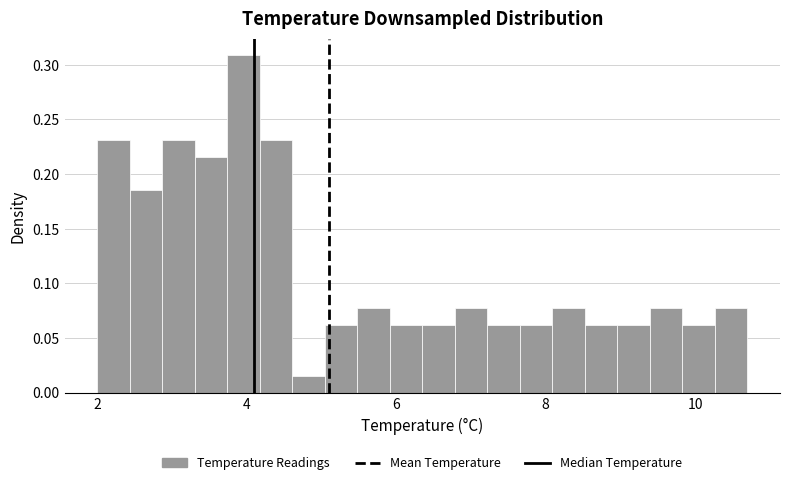

Read against the x-axis, roughly where is the centre of the tallest bar?

4.0